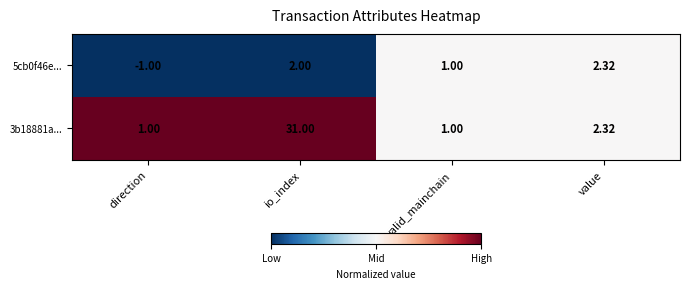

At which category is the sum across all series the highest?

io_index